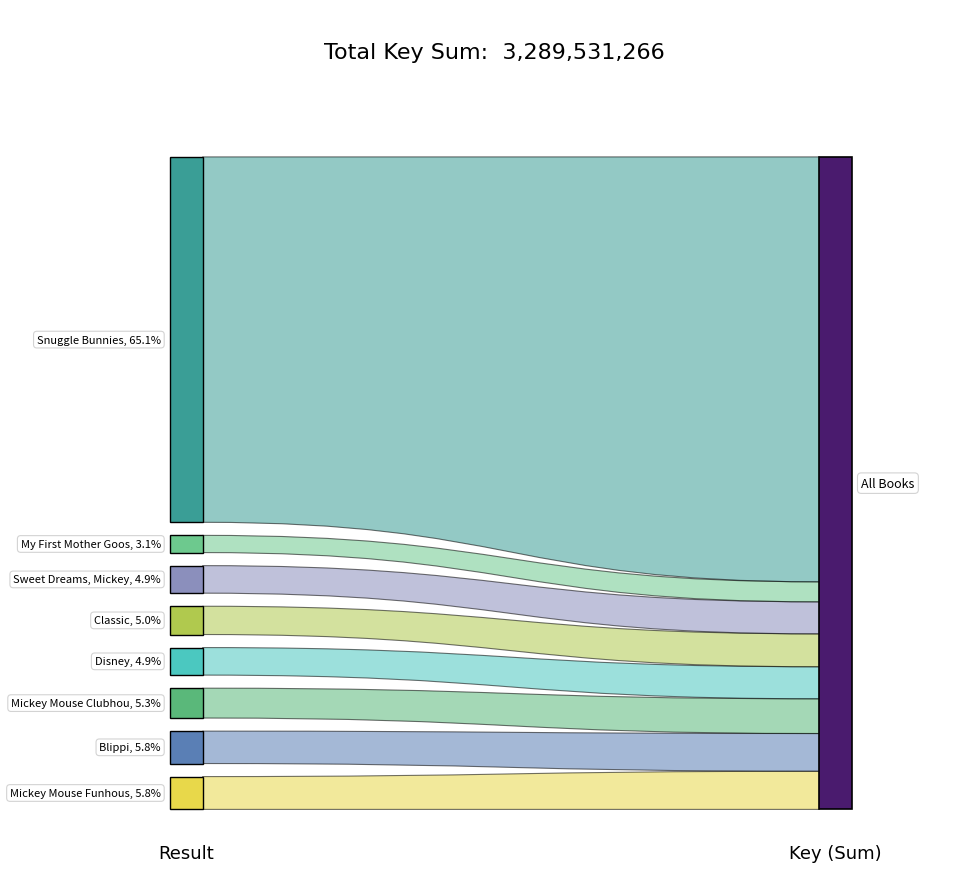

Reading right to left, what are all the values shown in this chart?

2142122074	100923025	161504876	165808002	161504455	175173026	190105637	192390171